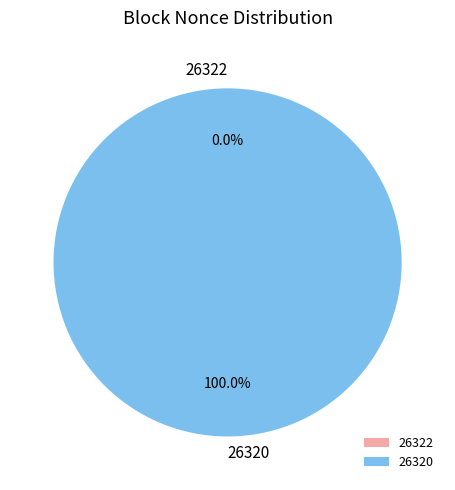

How many segments does this pie chart have?

2